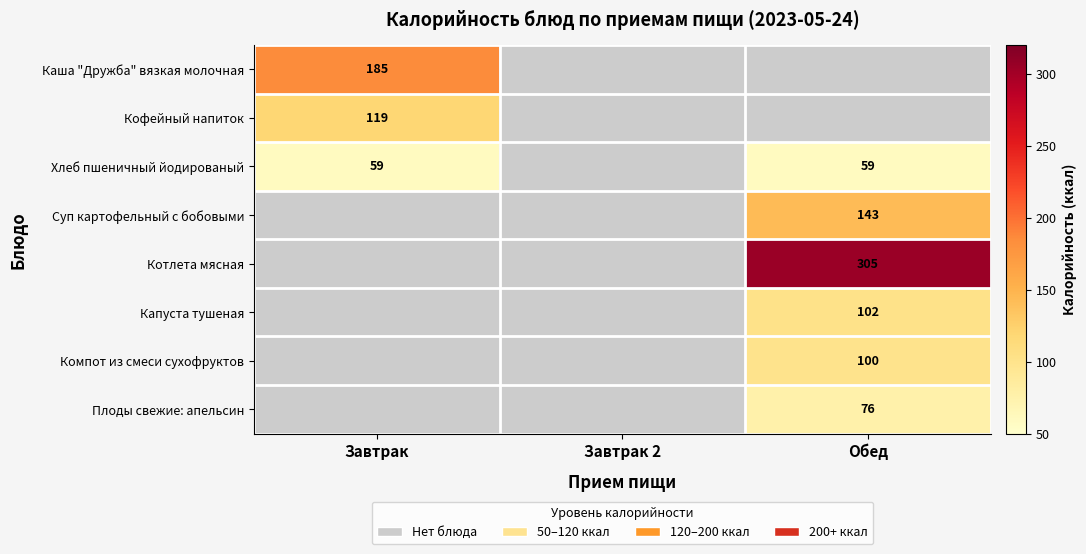

The value of Капуста тушеная at Обед is 102. True or false?

True